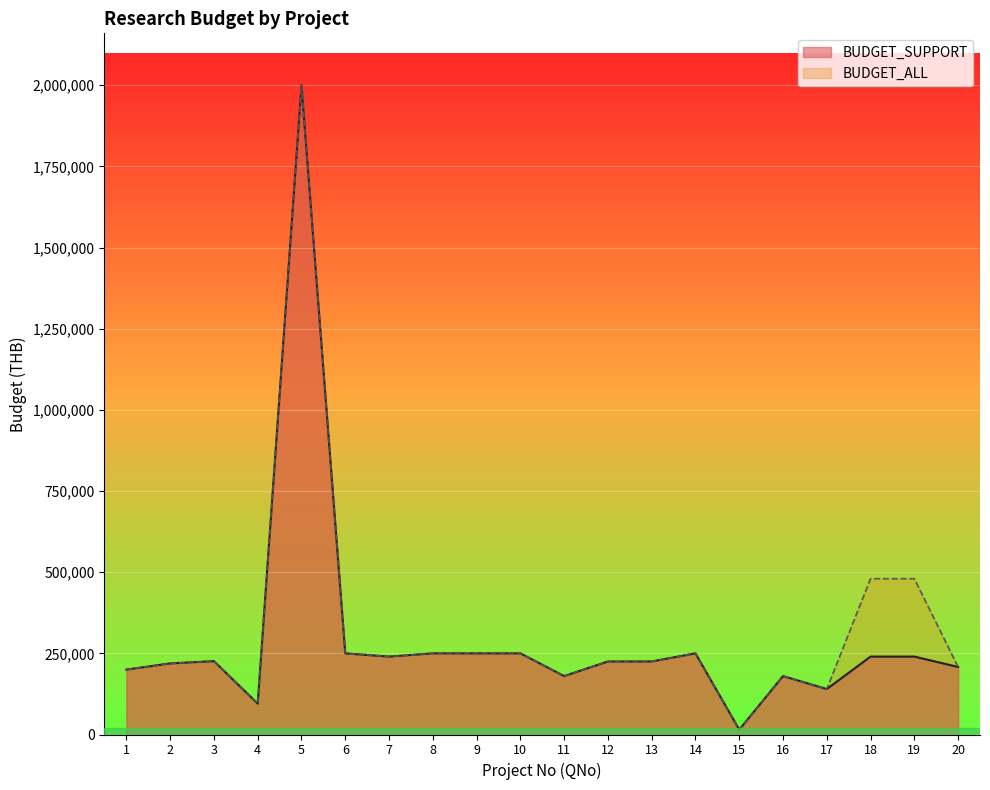

What are all the series names shown in the legend?

BUDGET_SUPPORT, BUDGET_ALL